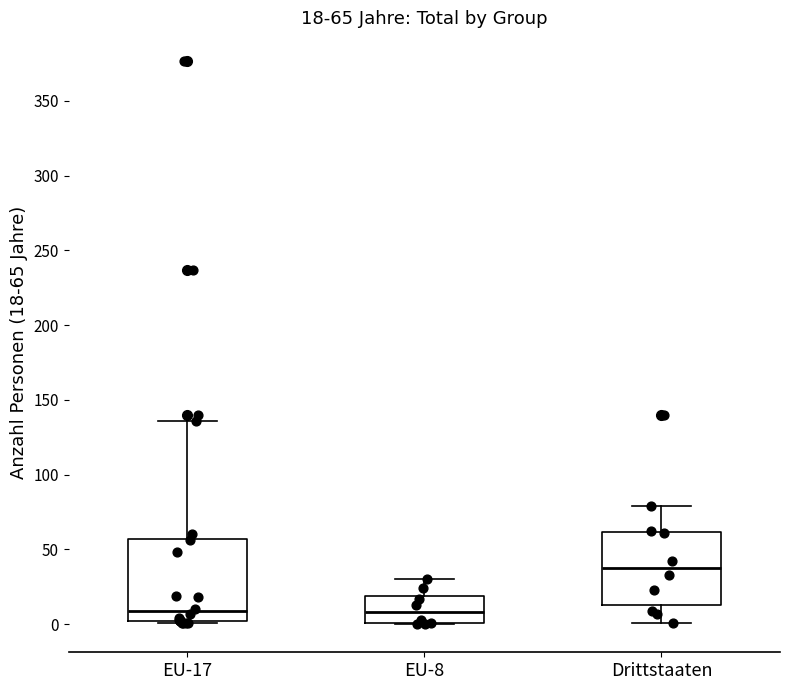

Which box has the highest median line?

Drittstaaten